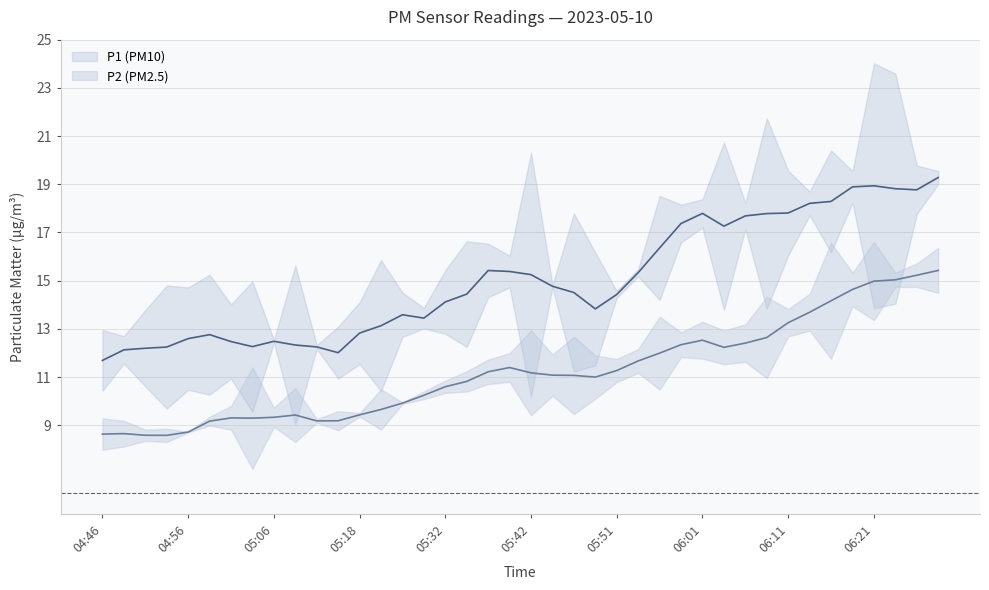

How many data points does each series have?

40